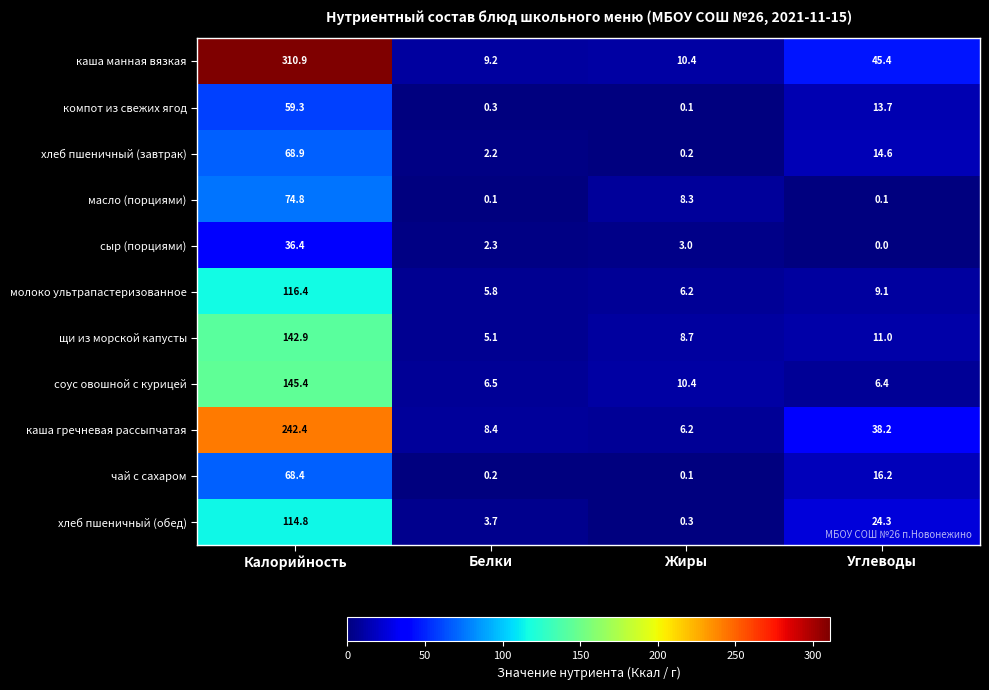

At which category is the sum across all series the highest?

Калорийность